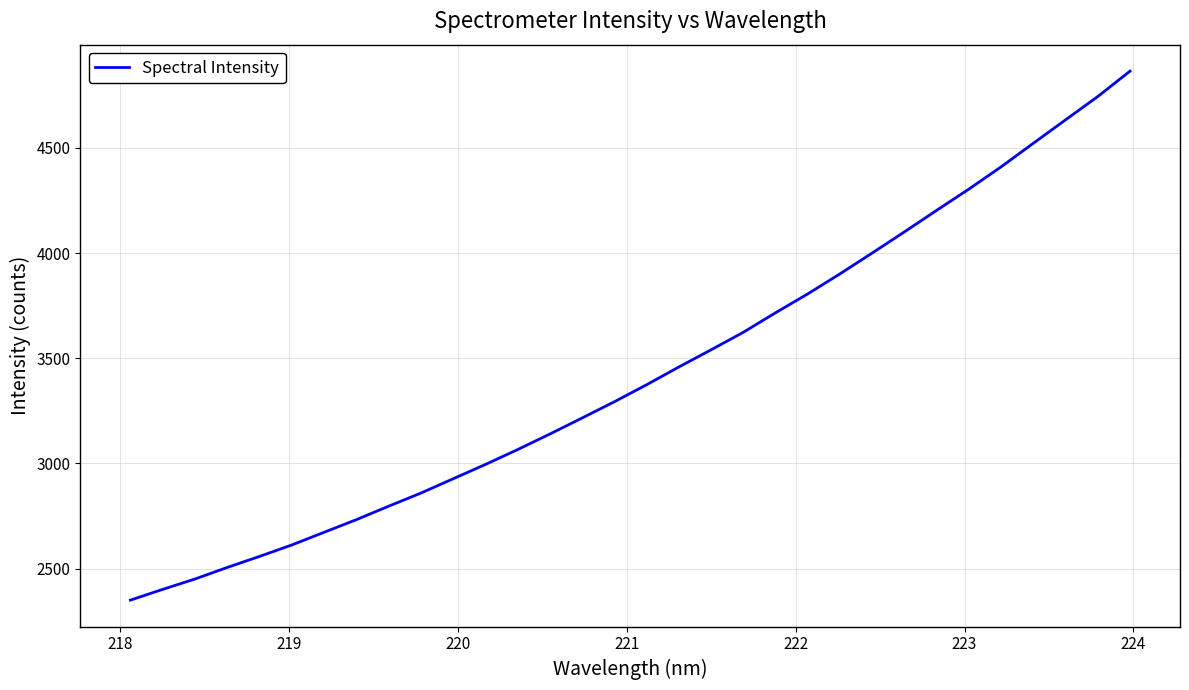

What is the greatest value displayed?

4865.3